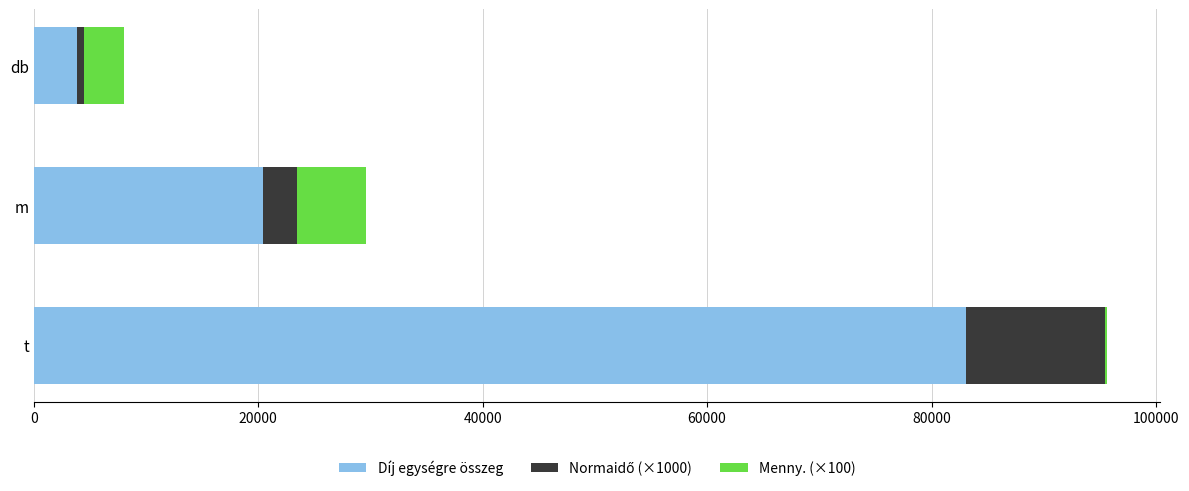

The value of Díj egységre összeg at m is 20435. True or false?

True